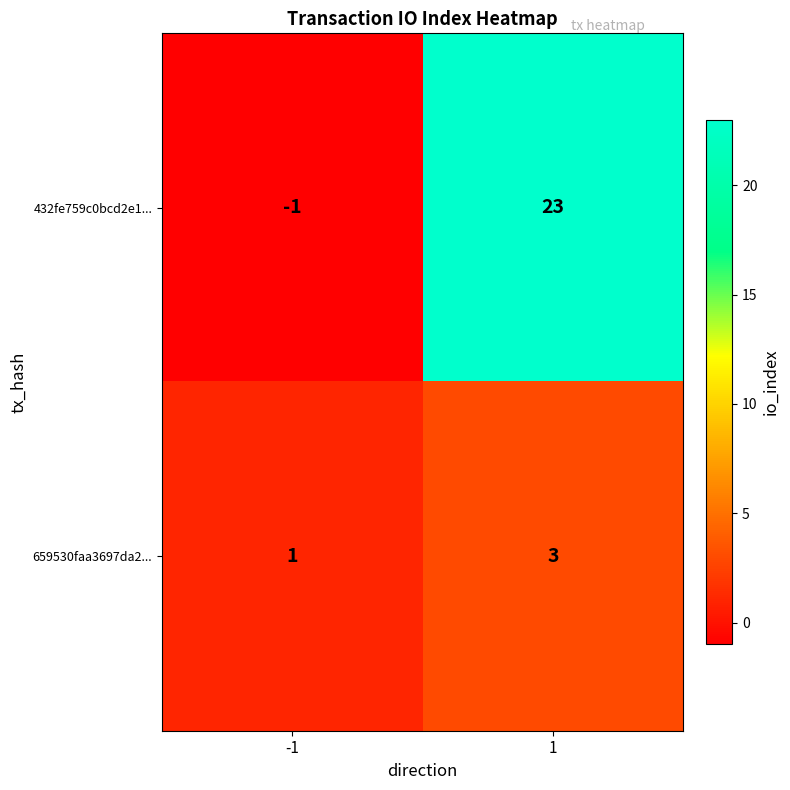

At how many categories does at least one series exceed 6?

1